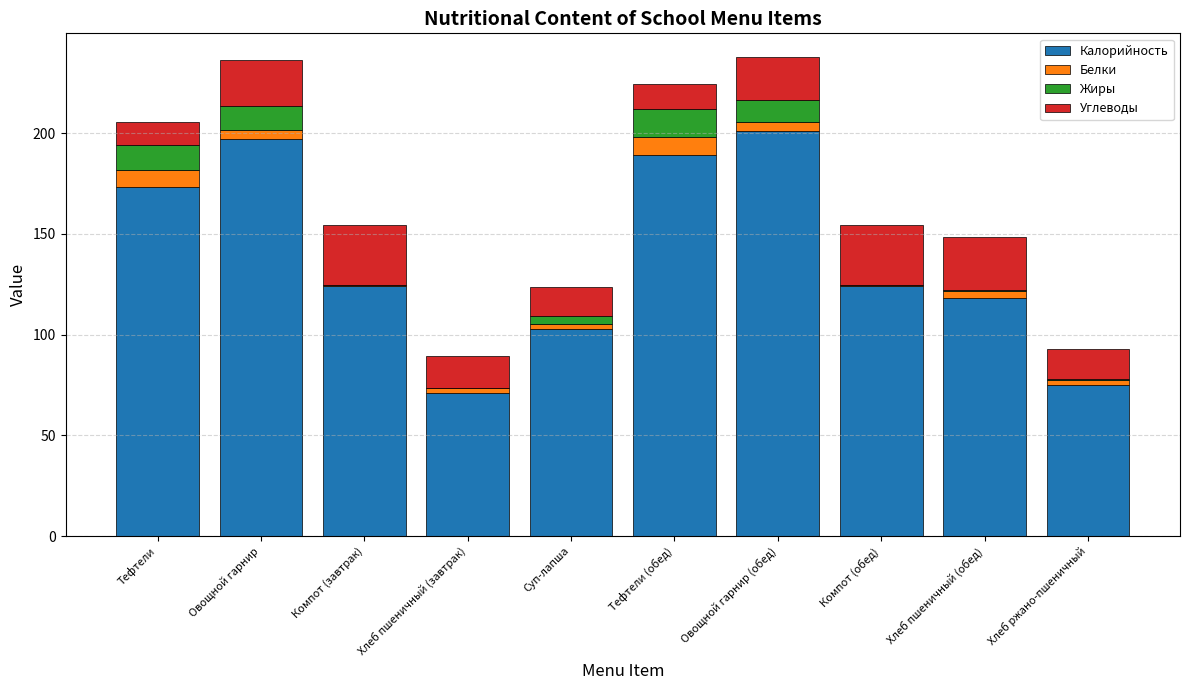

What is the highest value of the Калорийность series?

201.0